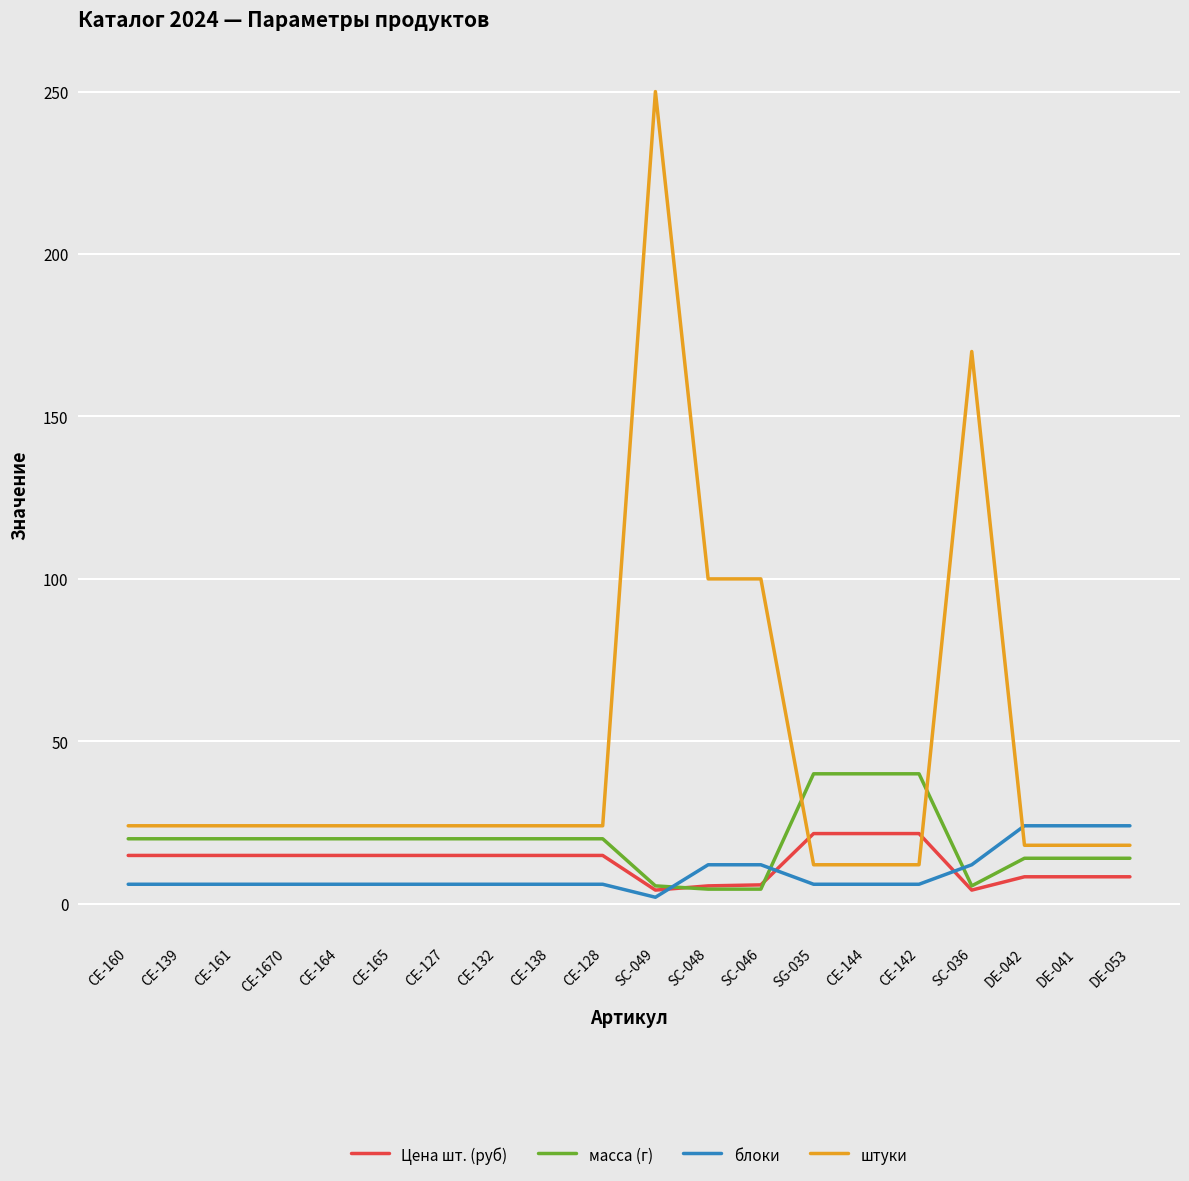

Which series has the largest total across all categories?

штуки